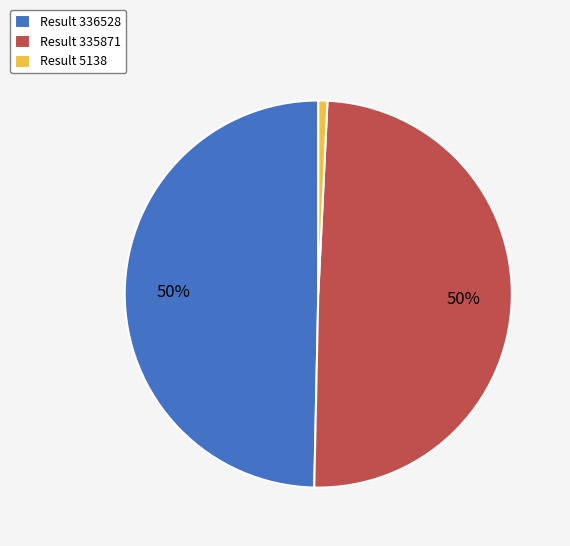

Is there any slice that represents more than half of the pie?

No